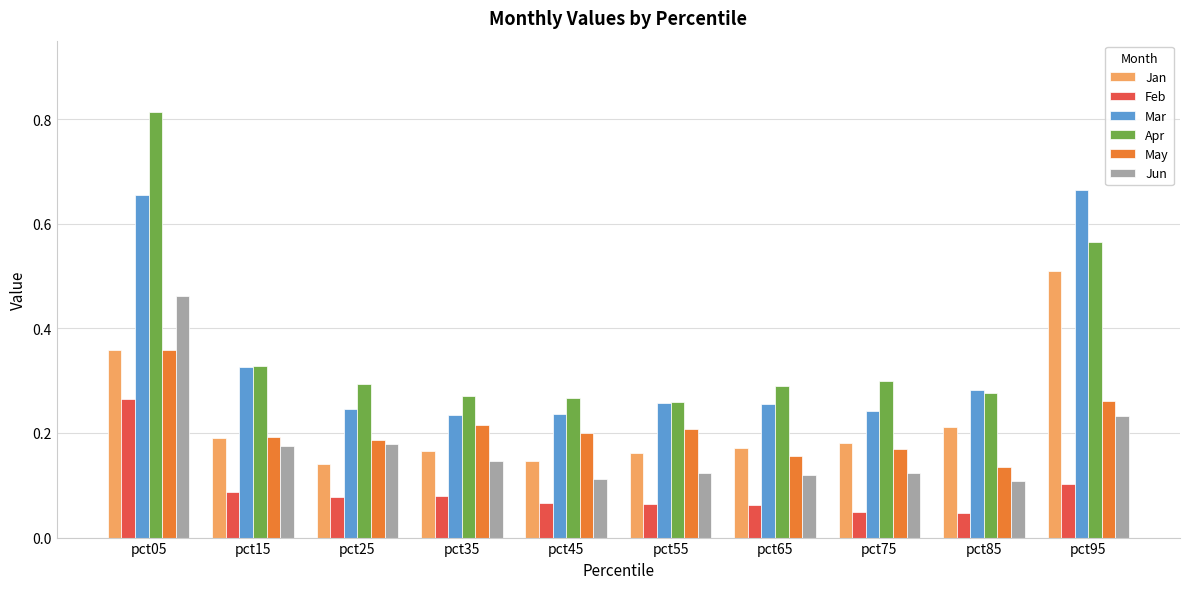

Is the value of Jan at pct05 greater than the value of Apr at pct85?

Yes